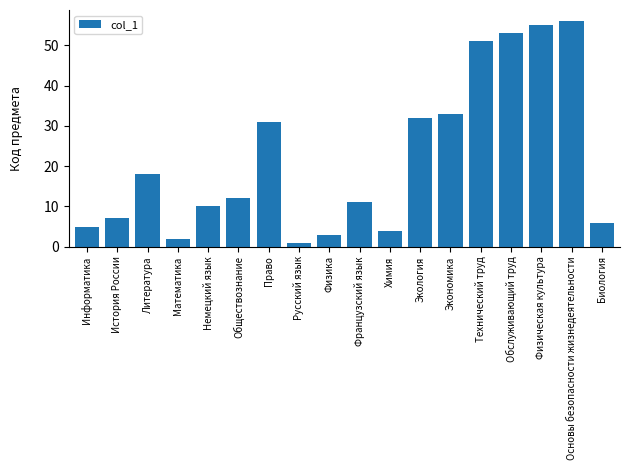

What is the greatest value displayed?

56